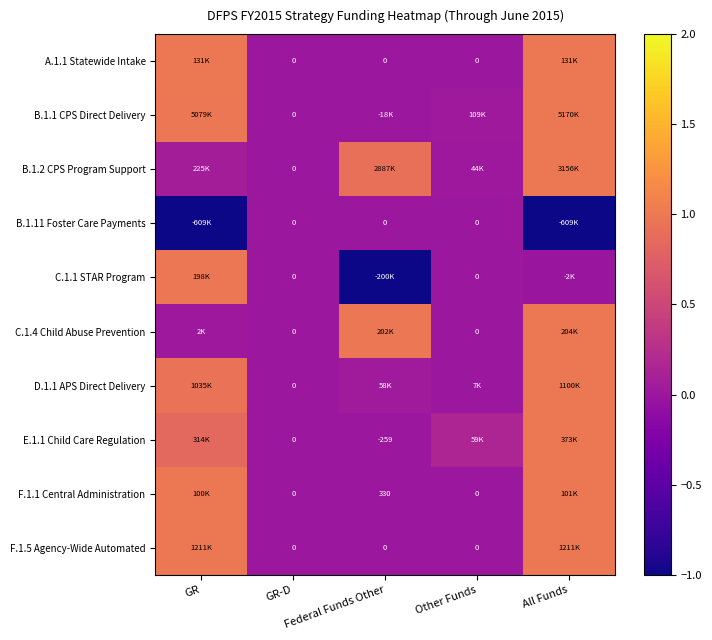

The F.1.1 Central Administration series shows 0.0 at GR-D. True or false?

True